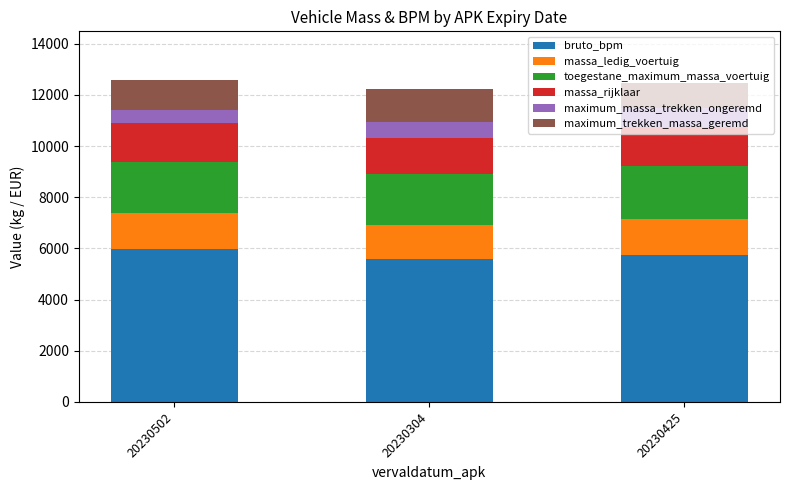

What is the total value across all series at 20230304?

12229